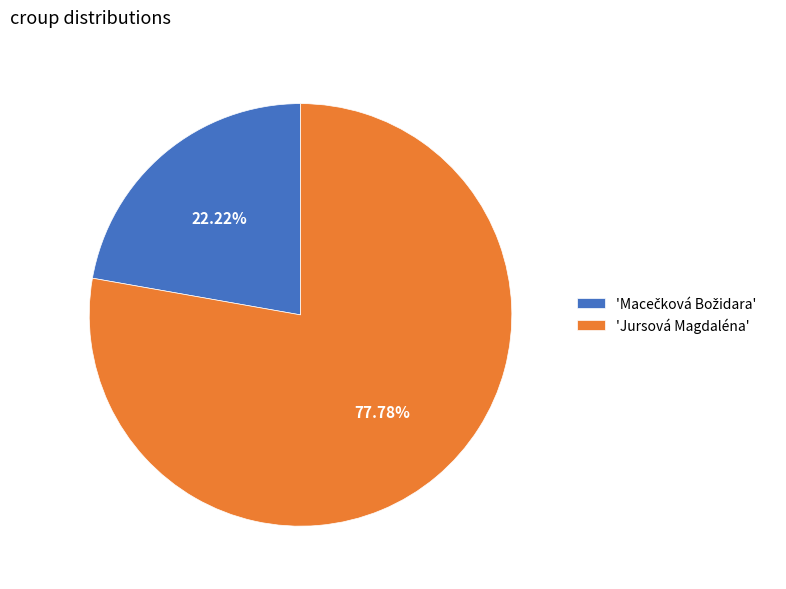

What is the largest slice in the pie chart?

'Jursová Magdaléna'